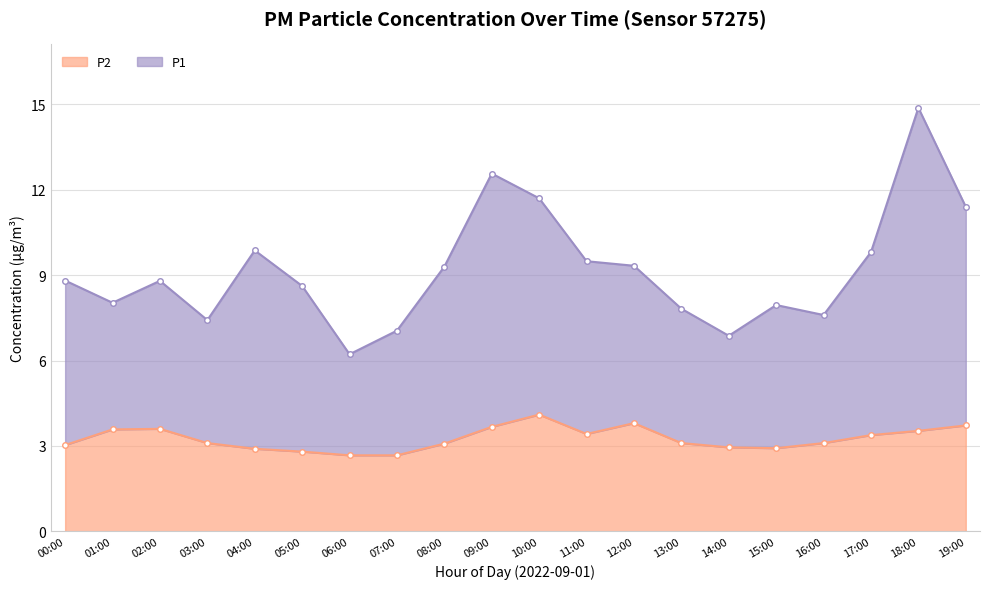

What position from the right is 09:00?

11